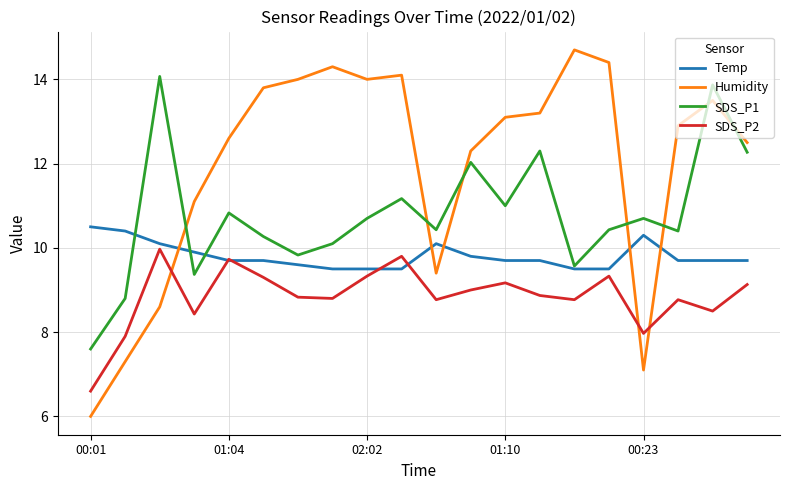

Which series has the largest total across all categories?

Humidity